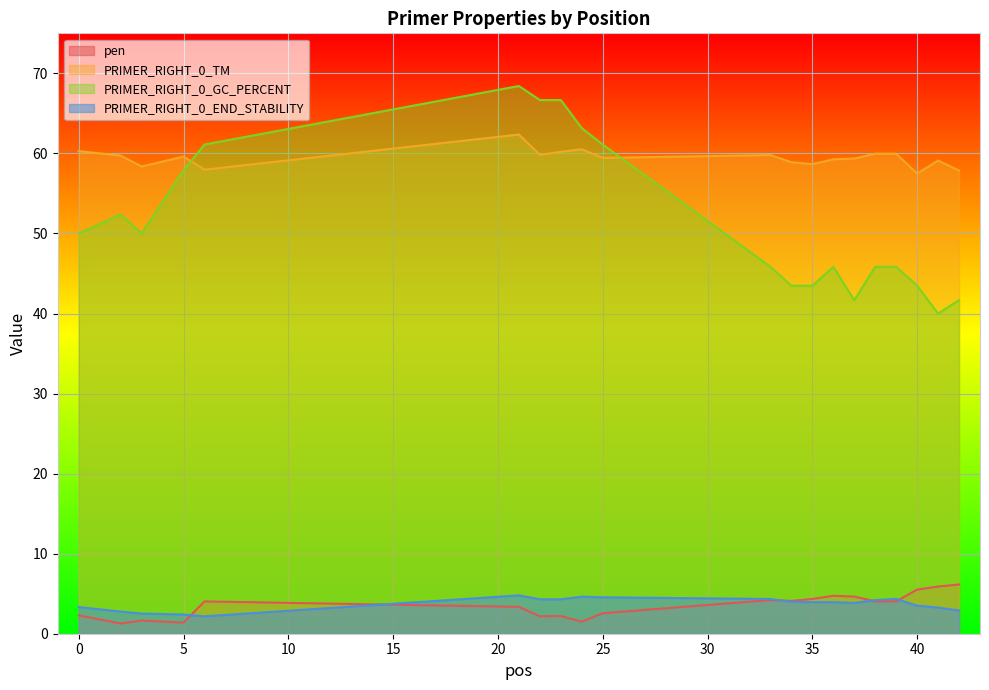

How many times do PRIMER_RIGHT_0_TM and PRIMER_RIGHT_0_GC_PERCENT cross each other?

2